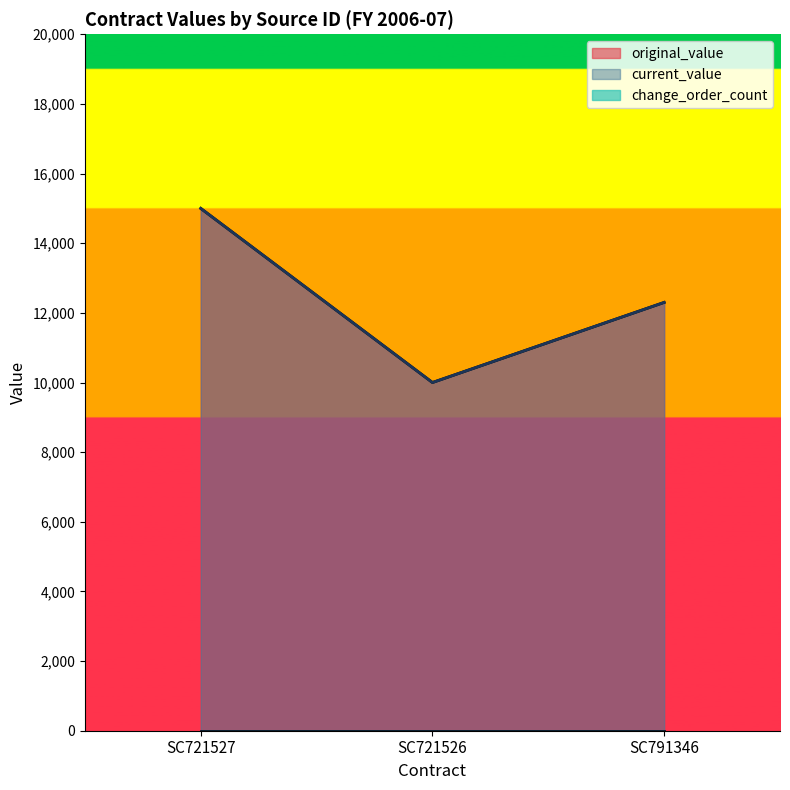

What is the smallest value displayed?

10000